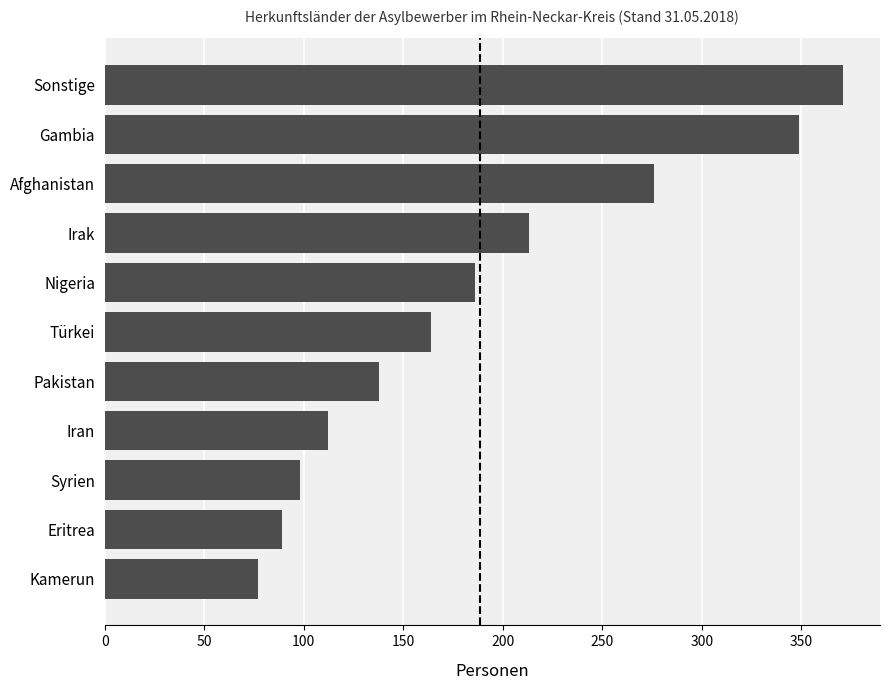

What is the smallest value displayed?

77